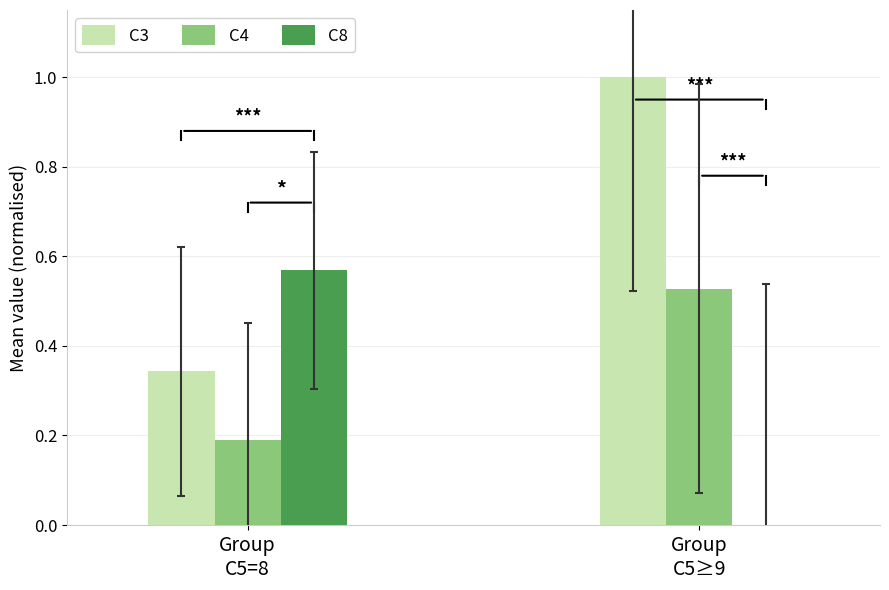

Which label corresponds to the largest value in the chart?

Group
C5≥9